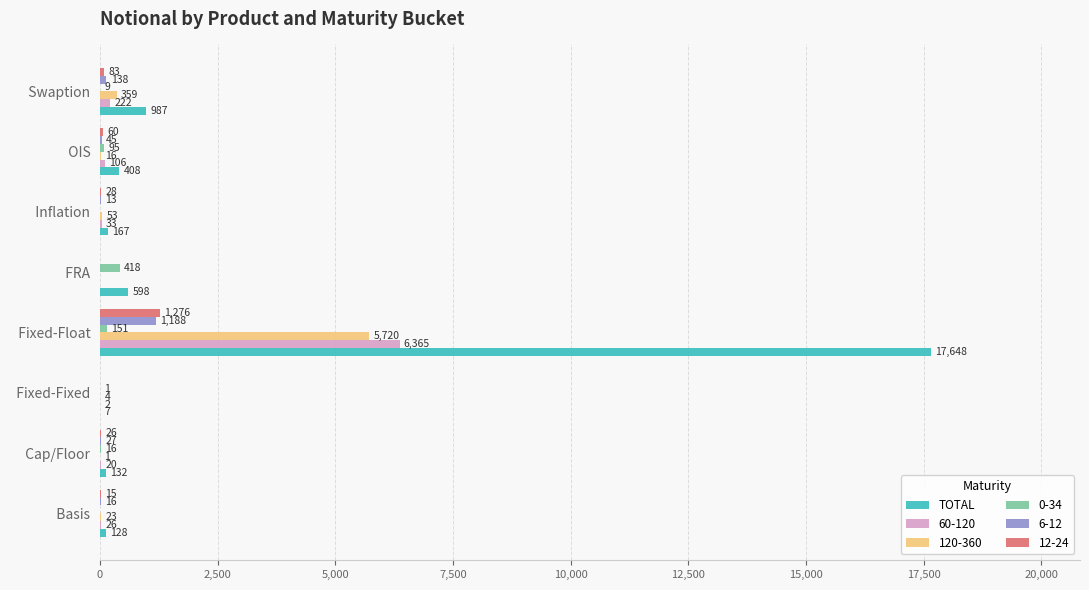

How many positive values does the 12-24 series have?

6